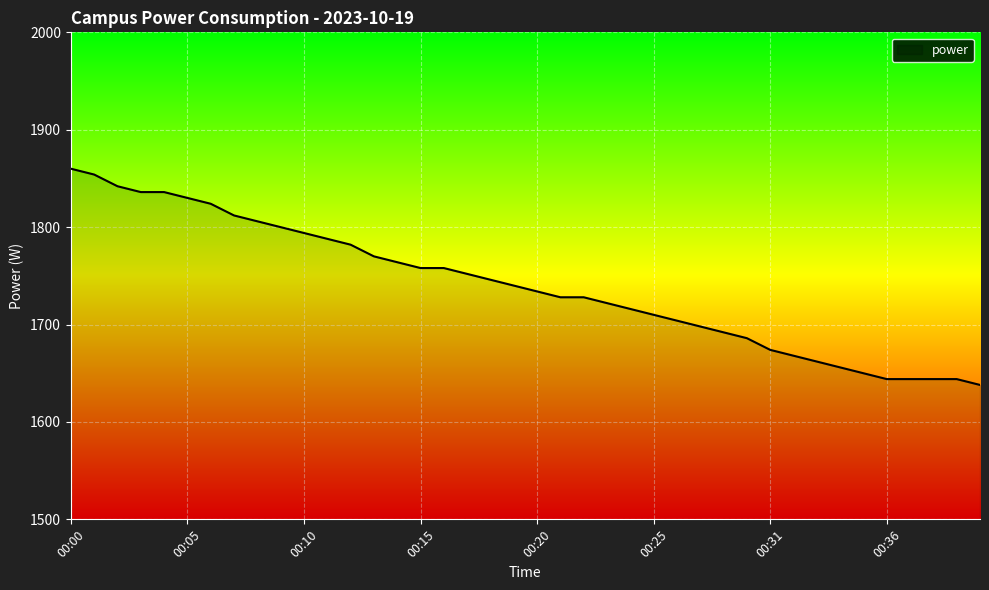

What is the difference between the maximum and minimum values?

222